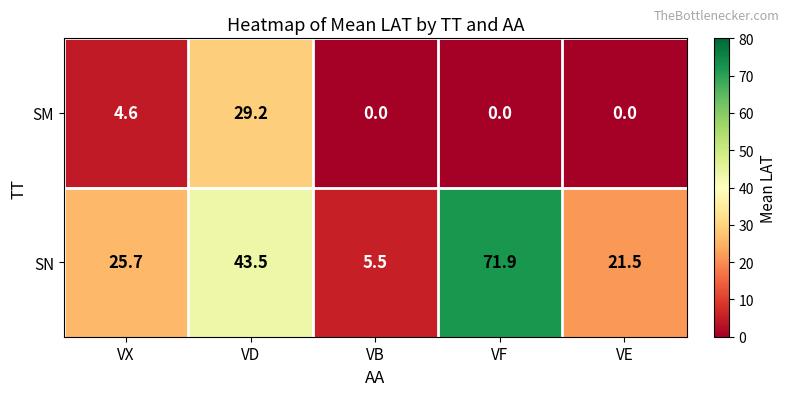

Which series has the largest range (max minus min)?

SN